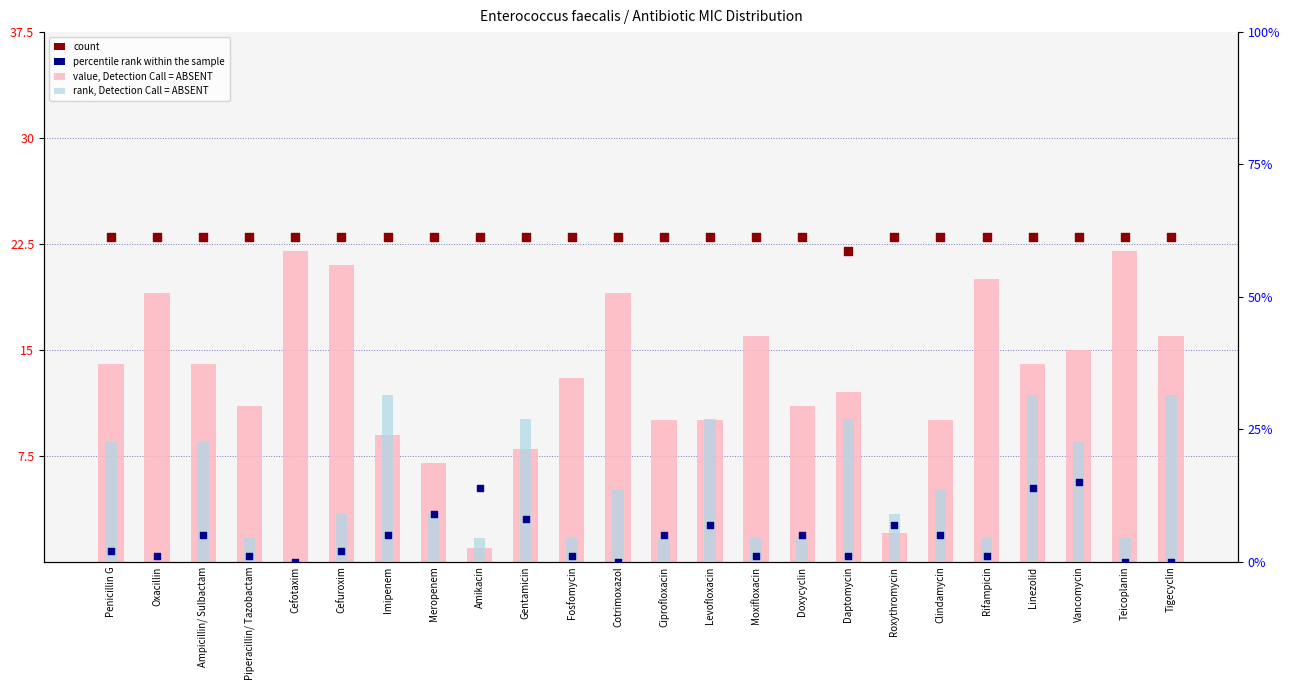

Which series reaches the maximum Y coordinate?

rank, Detection Call = ABSENT